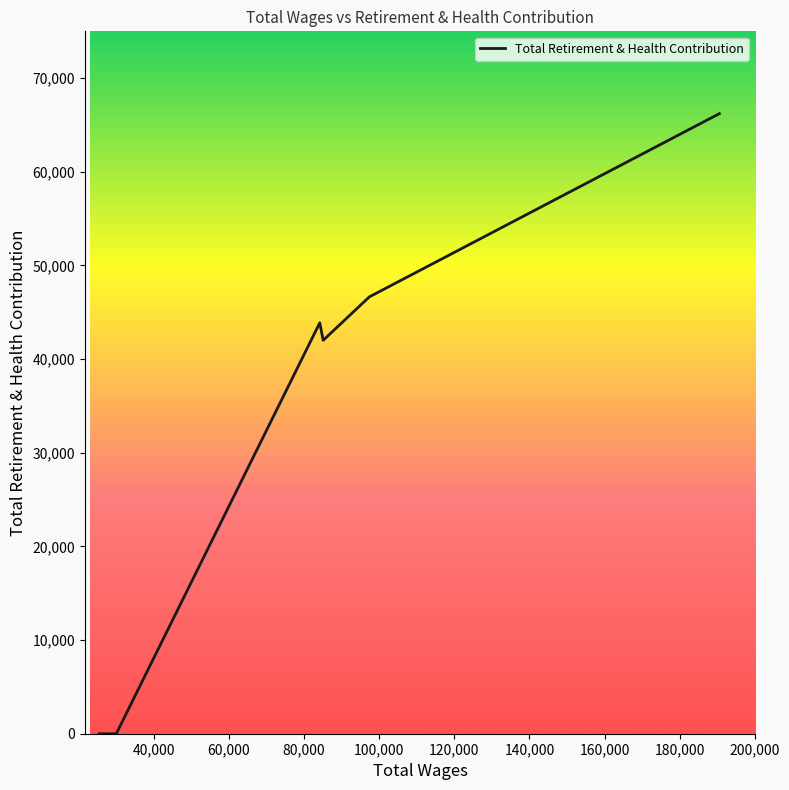

What is the maximum value shown in the chart?

66211